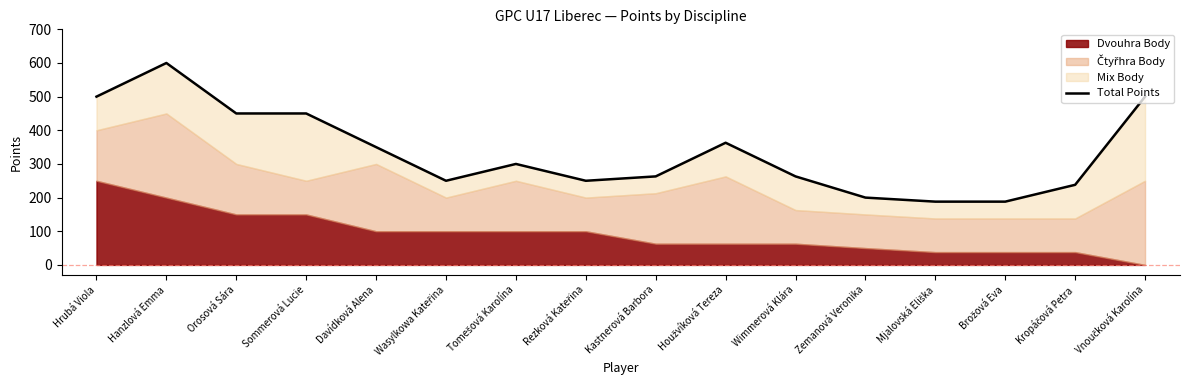

How many points are higher than both their immediate neighbors (excluding endpoints)?

3